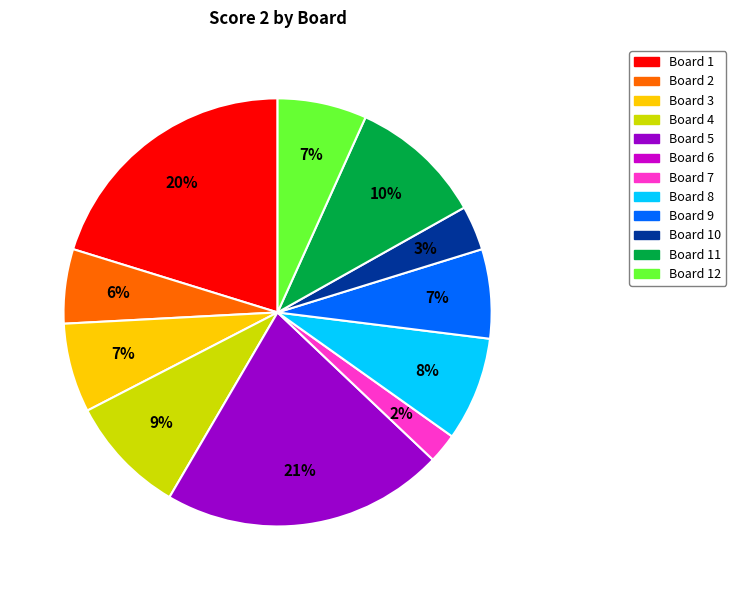

Is there a majority slice in this chart?

No